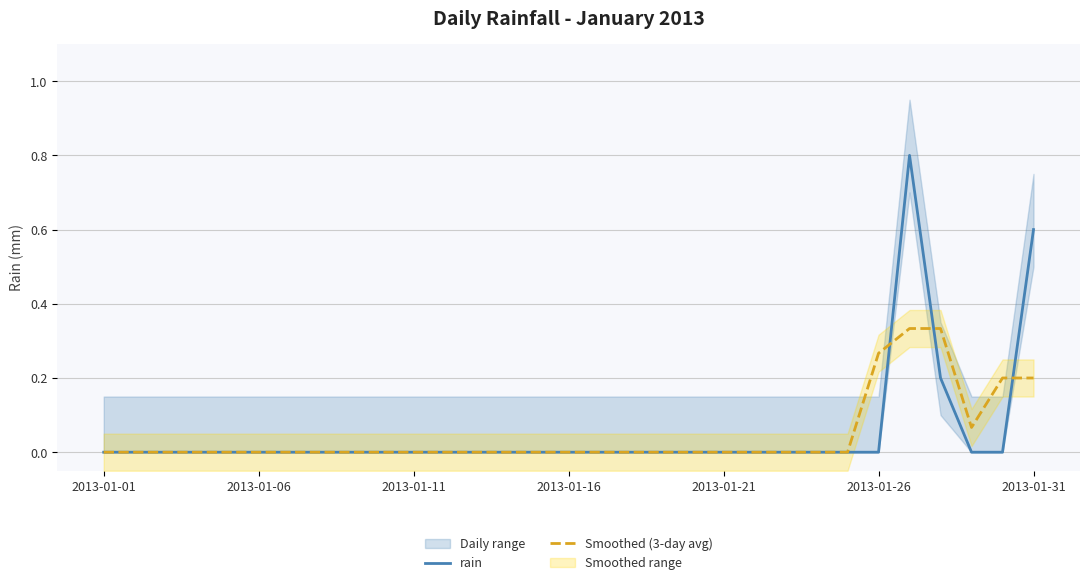

How many values in the Smoothed (3-day avg) series exceed 0?

6